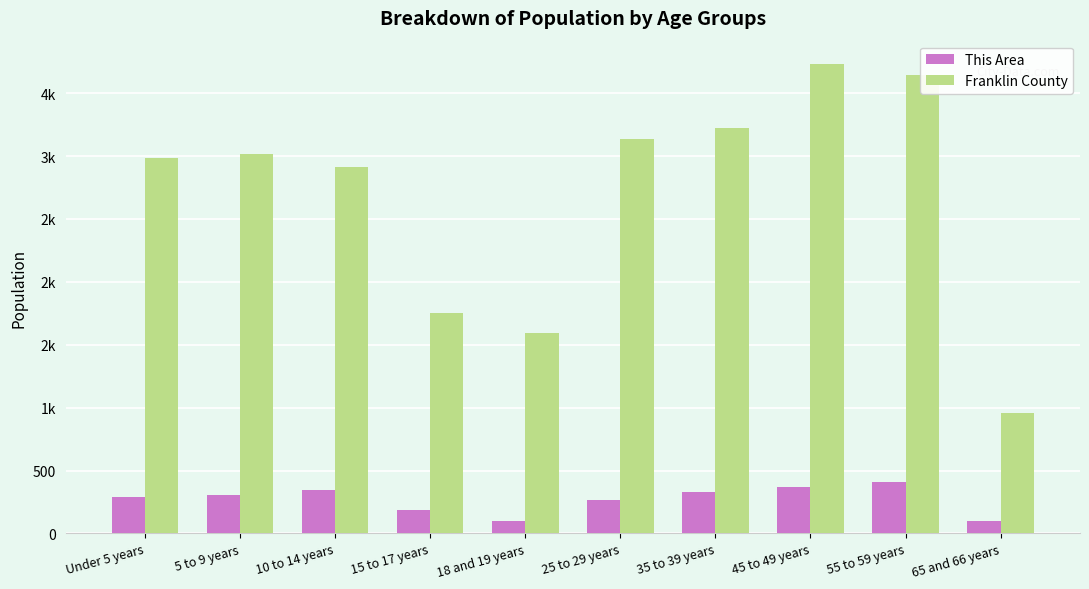

At which label does Franklin County first exceed 3016?

25 to 29 years